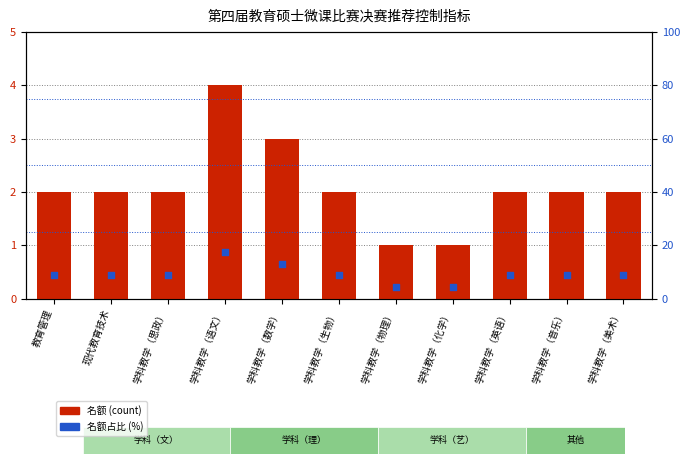

Which series has the largest total across all categories?

名额占比 (%)